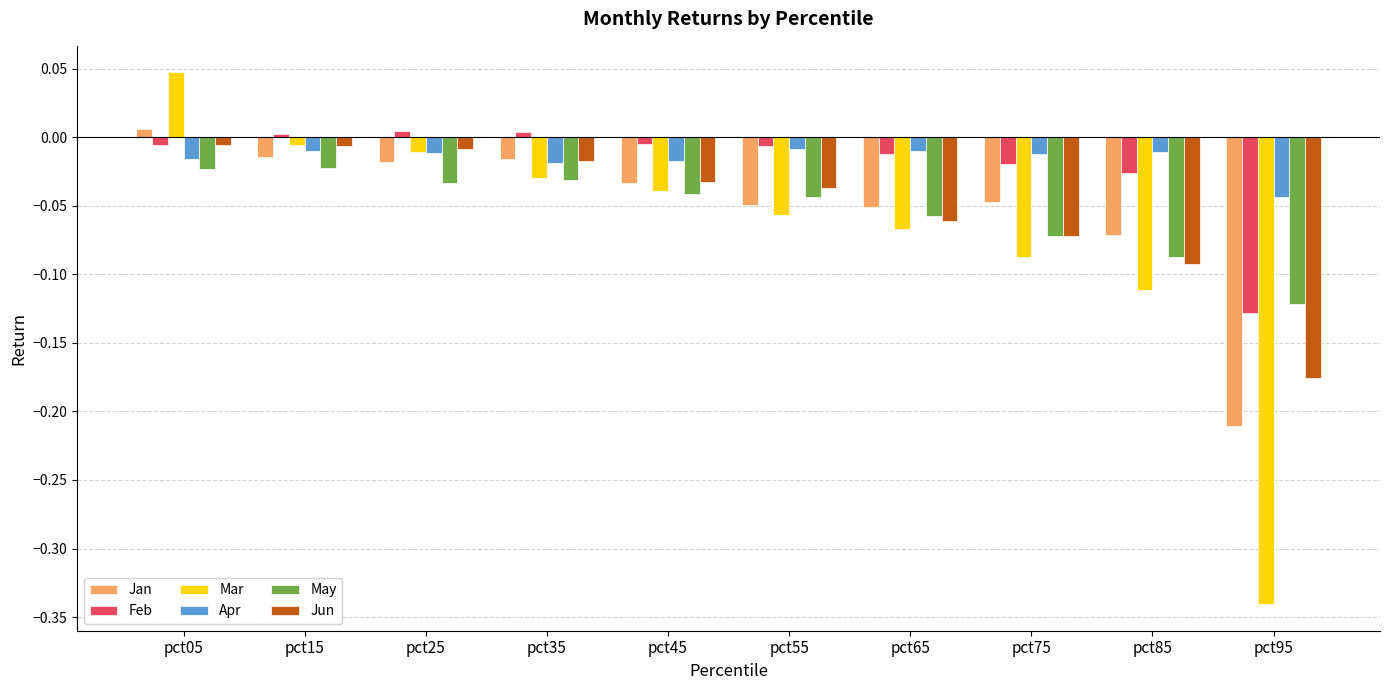

The Mar series shows -0.1 at pct45. True or false?

False